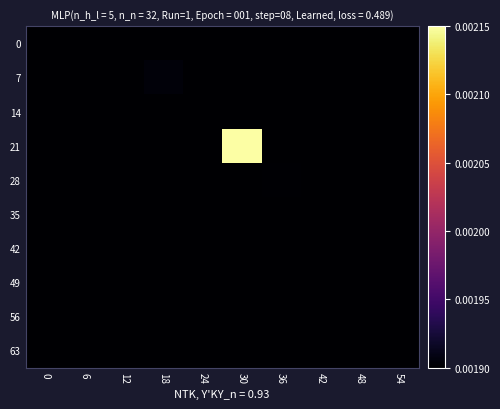

Reading left to right, extract all data points from this chart.

0: 0=0.0	6=0.0	12=0.0	18=0.0	24=0.0	30=0.0	36=0.0	42=0.0	48=0.0	54=0.0
7: 0=0.0	6=0.0	12=0.0	18=0.0	24=0.0	30=0.0	36=0.0	42=0.0	48=0.0	54=0.0
14: 0=0.0	6=0.0	12=0.0	18=0.0	24=0.0	30=0.0	36=0.0	42=0.0	48=0.0	54=0.0
21: 0=0.0	6=0.0	12=0.0	18=0.0	24=0.0	30=0.0	36=0.0	42=0.0	48=0.0	54=0.0
28: 0=0.0	6=0.0	12=0.0	18=0.0	24=0.0	30=0.0	36=0.0	42=0.0	48=0.0	54=0.0
35: 0=0.0	6=0.0	12=0.0	18=0.0	24=0.0	30=0.0	36=0.0	42=0.0	48=0.0	54=0.0
42: 0=0.0	6=0.0	12=0.0	18=0.0	24=0.0	30=0.0	36=0.0	42=0.0	48=0.0	54=0.0
49: 0=0.0	6=0.0	12=0.0	18=0.0	24=0.0	30=0.0	36=0.0	42=0.0	48=0.0	54=0.0
56: 0=0.0	6=0.0	12=0.0	18=0.0	24=0.0	30=0.0	36=0.0	42=0.0	48=0.0	54=0.0
63: 0=0.0	6=0.0	12=0.0	18=0.0	24=0.0	30=0.0	36=0.0	42=0.0	48=0.0	54=0.0